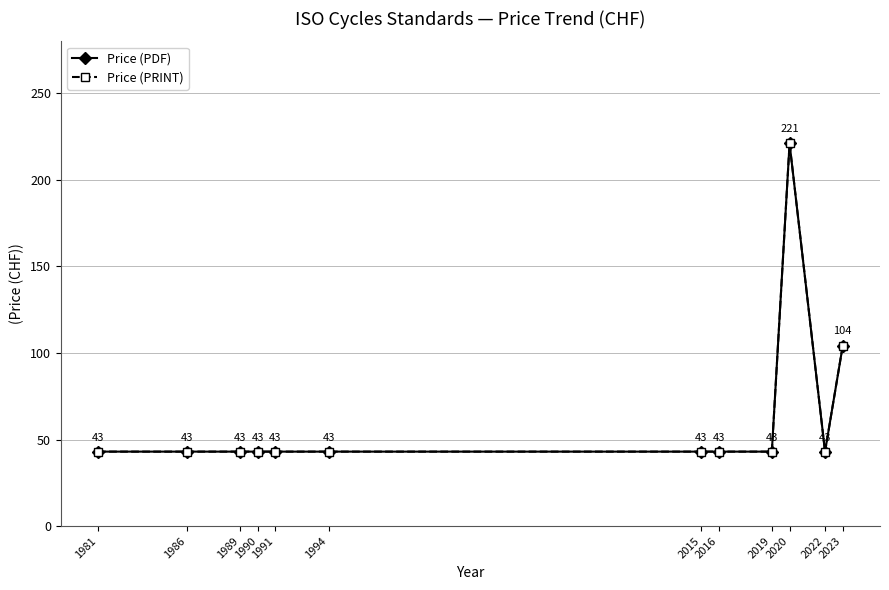

What value does the Price (PDF) series have at 1989?

43.0